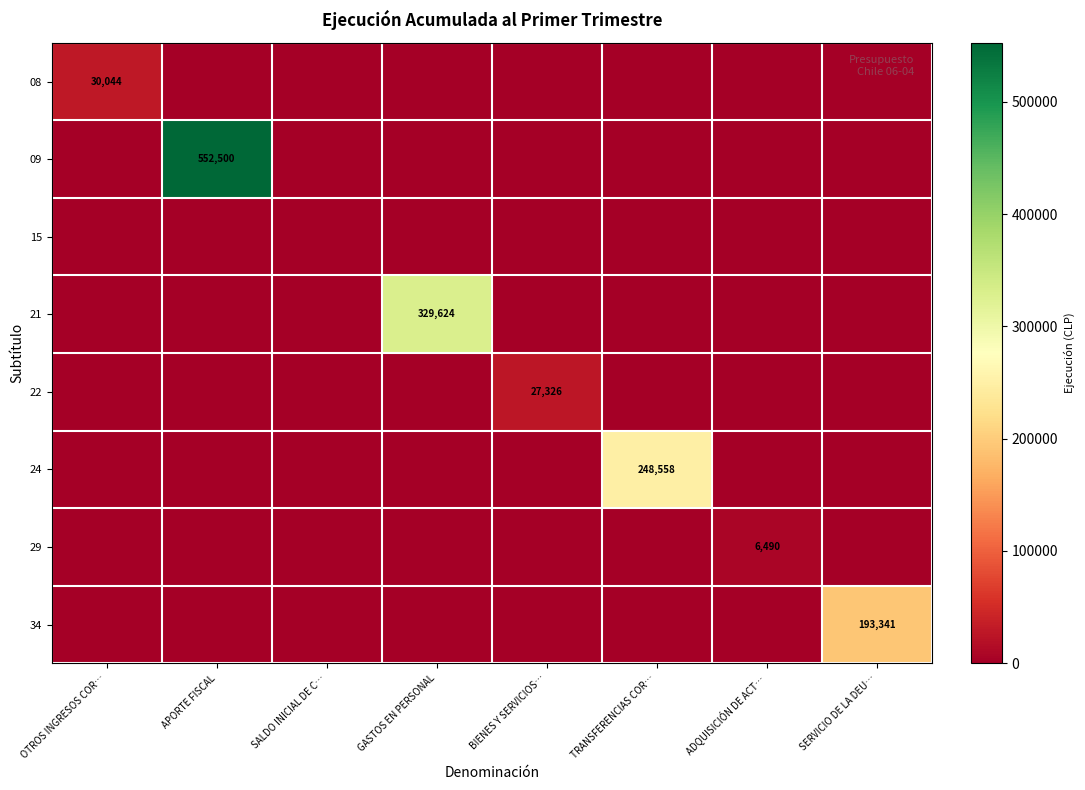

Rank the categories by 21 value from lowest to highest.

OTROS INGRESOS COR…, APORTE FISCAL, SALDO INICIAL DE C…, BIENES Y SERVICIOS…, TRANSFERENCIAS COR…, ADQUISICIÓN DE ACT…, SERVICIO DE LA DEU…, GASTOS EN PERSONAL